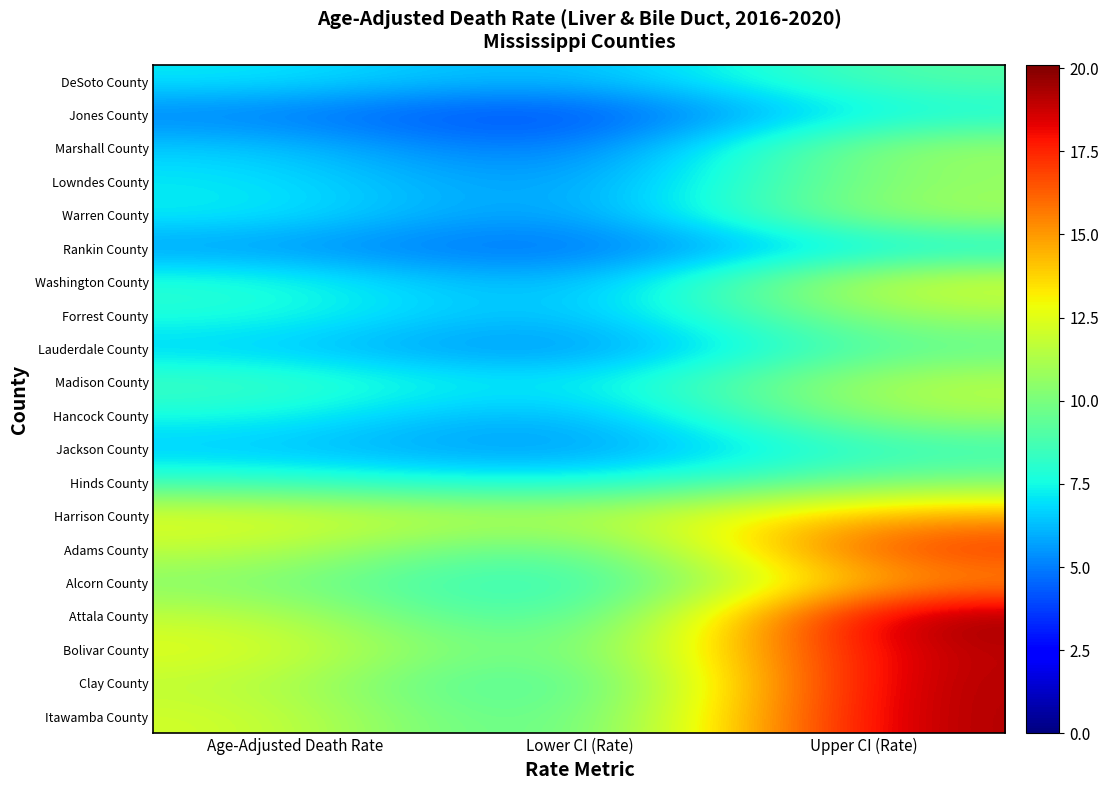

Which has a higher value, Lower CI (Rate) or Age-Adjusted Death Rate?

Age-Adjusted Death Rate